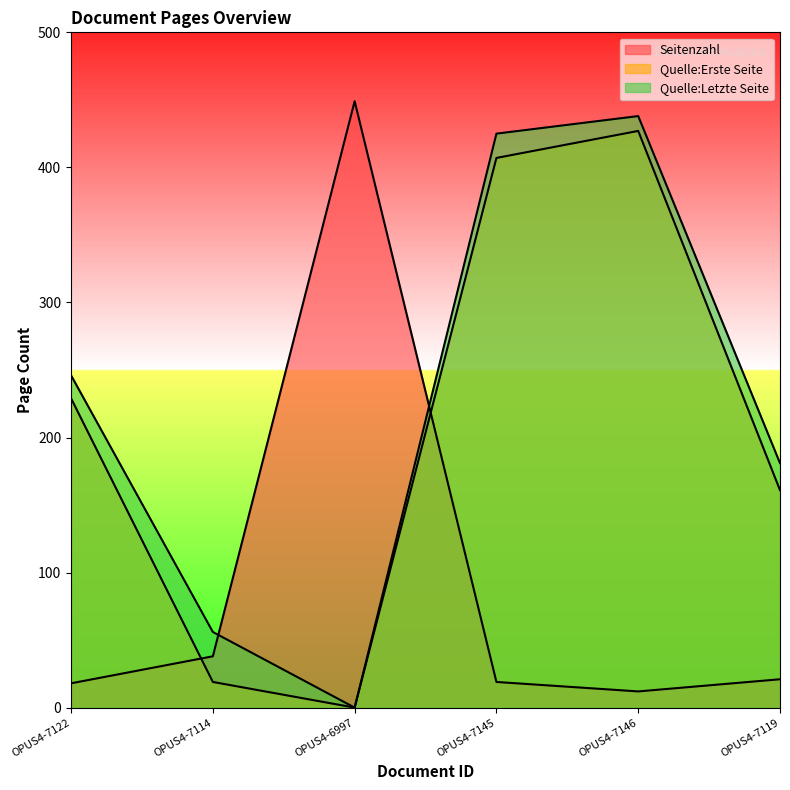

True or false: Quelle:Erste Seite and Quelle:Letzte Seite cross at least once.

False